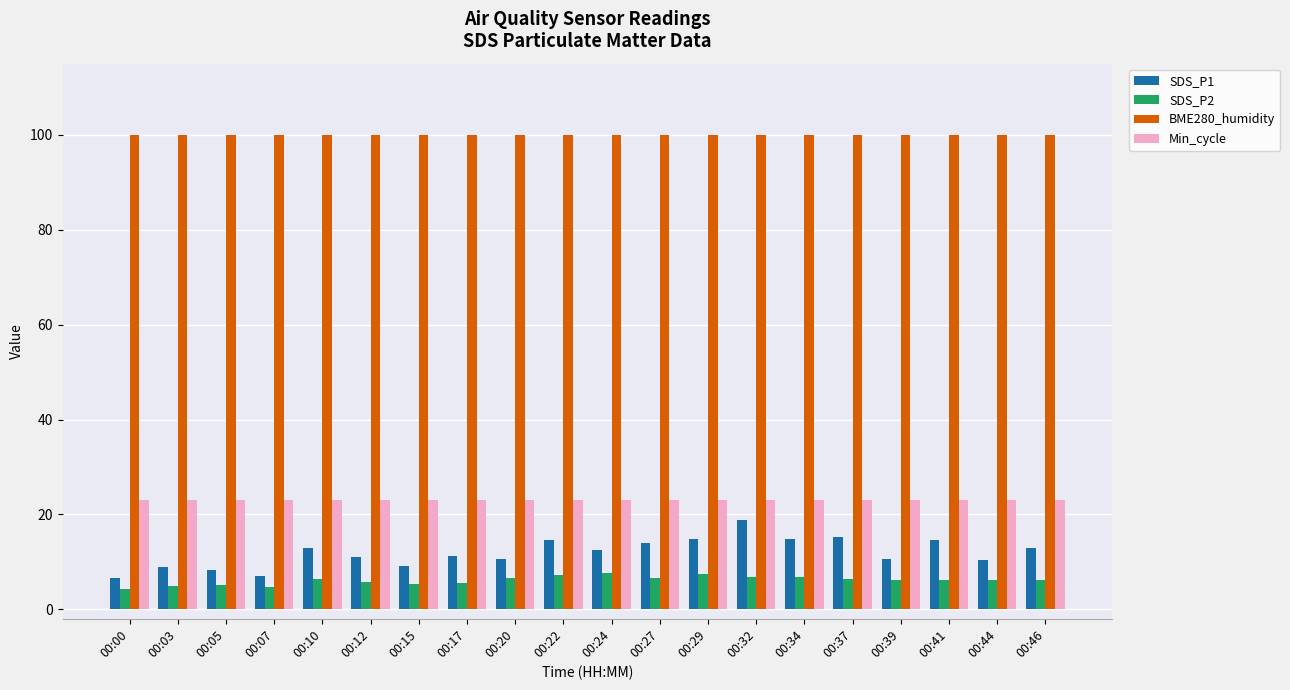

How many bars are there in total?

80